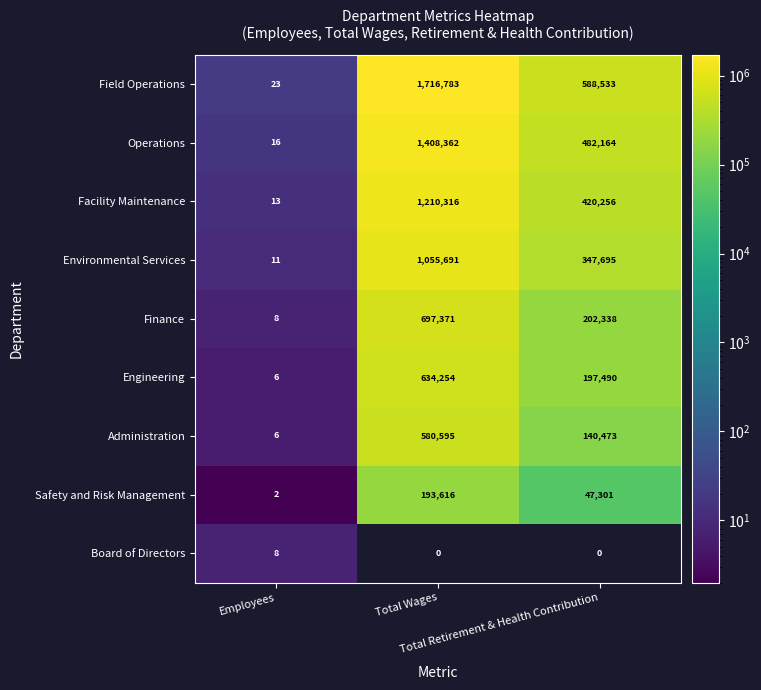

What is the sum of all Environmental Services values?

1403397